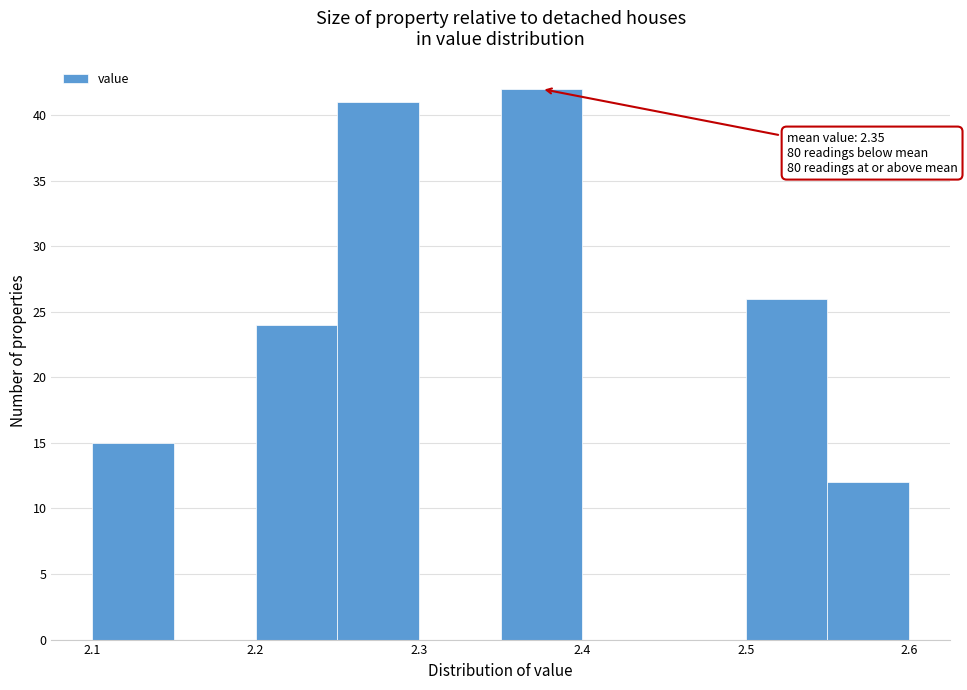

Over which range of the x-axis is the bar tallest?

2.35 to 2.40